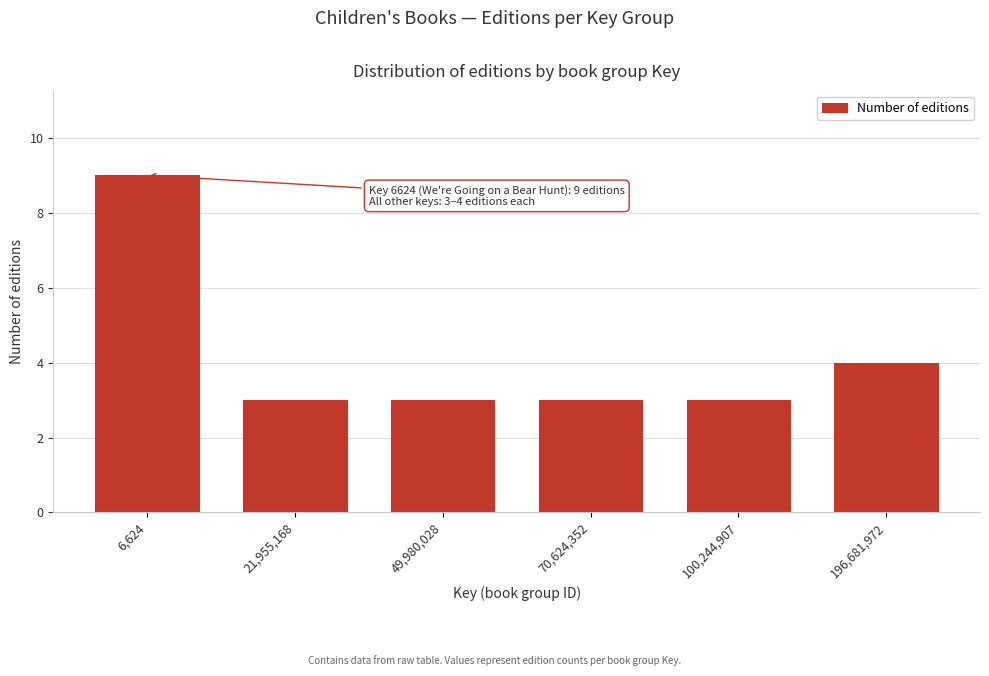

Reading left to right, transcribe all the data shown in this chart.

9	3	3	3	3	4